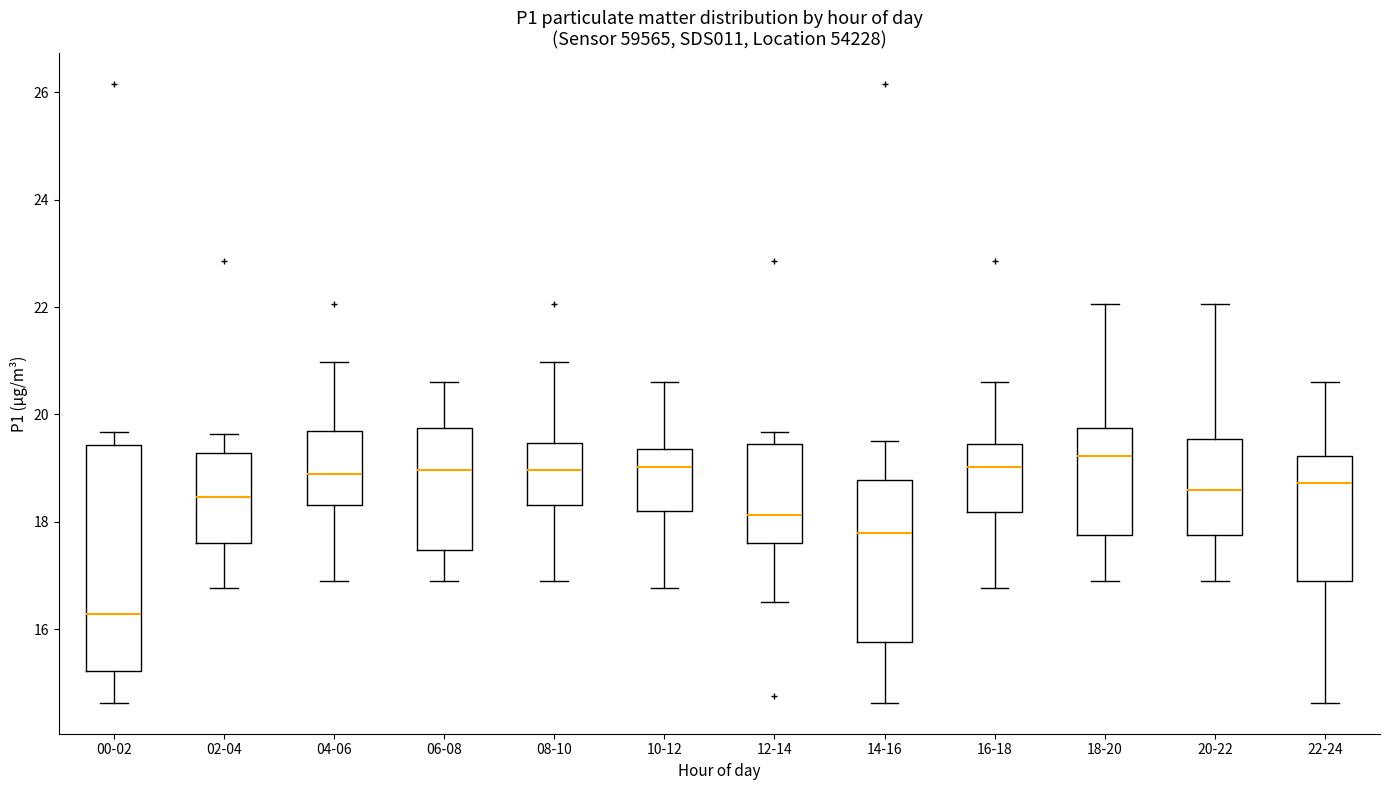

Reading left to right, transcribe this box plot: for each box, give where its median line is, the range the box spans, and where its two whiskers end, as read against the y-axis. The values are not printed on the chart, so give them approximately, as read against the axis.

00-02: median 16.2, box 15.2 to 19.4, whiskers 14.6 to 19.6
02-04: median 18.4, box 17.6 to 19.2, whiskers 16.8 to 19.6
04-06: median 19.0, box 18.4 to 19.8, whiskers 17.0 to 21.0
06-08: median 19.0, box 17.4 to 19.8, whiskers 17.0 to 20.6
08-10: median 19.0, box 18.4 to 19.4, whiskers 17.0 to 21.0
10-12: median 19.0, box 18.2 to 19.4, whiskers 16.8 to 20.6
12-14: median 18.2, box 17.6 to 19.4, whiskers 16.6 to 19.6
14-16: median 17.8, box 15.8 to 18.8, whiskers 14.6 to 19.6
16-18: median 19.0, box 18.2 to 19.4, whiskers 16.8 to 20.6
18-20: median 19.2, box 17.8 to 19.8, whiskers 17.0 to 22.0
20-22: median 18.6, box 17.8 to 19.6, whiskers 17.0 to 22.0
22-24: median 18.8, box 17.0 to 19.2, whiskers 14.6 to 20.6